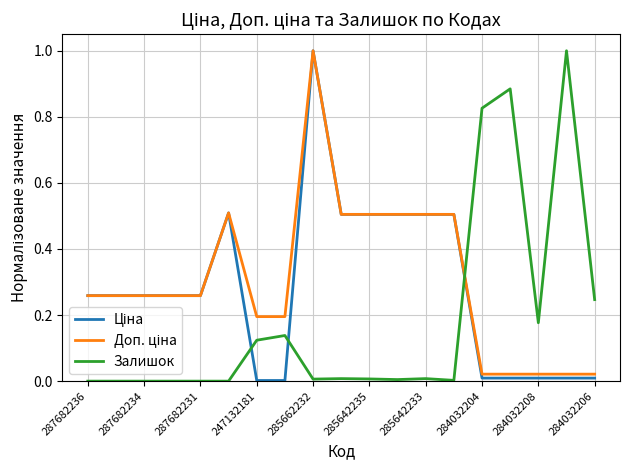

What is the greatest value displayed?

1.0